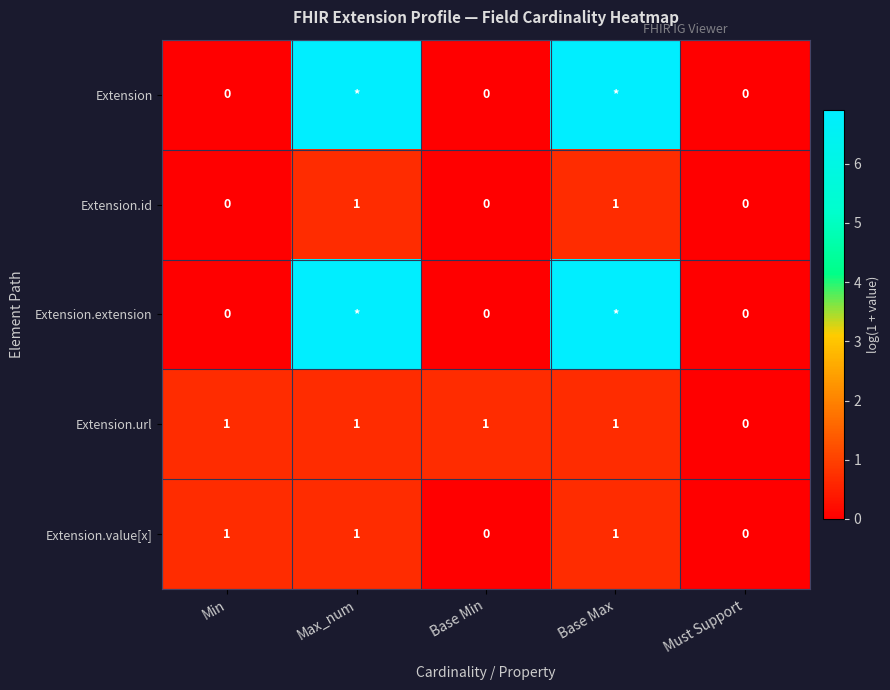

The value of Extension.value[x] at Base Min is 0.0. True or false?

True